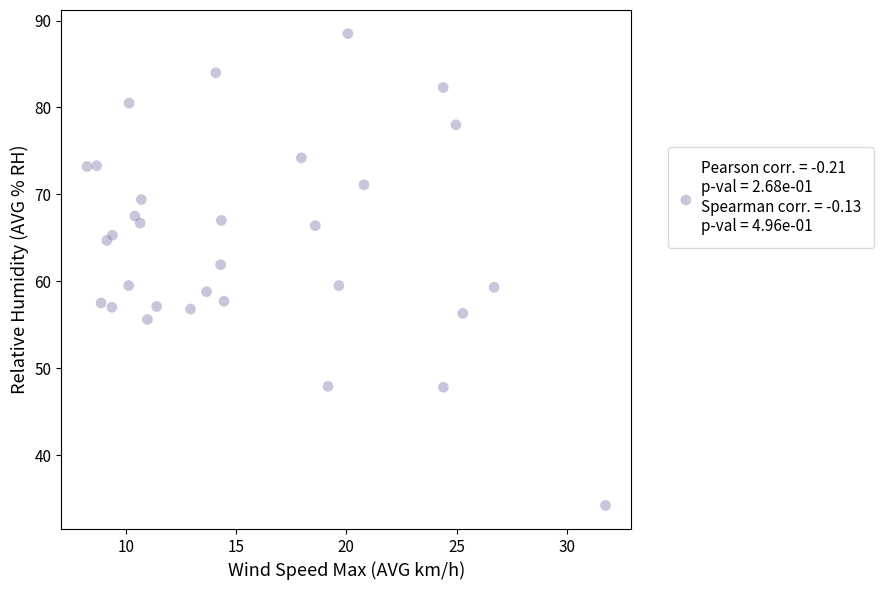

What Y value in the scatter plot is closest to 61?

61.9